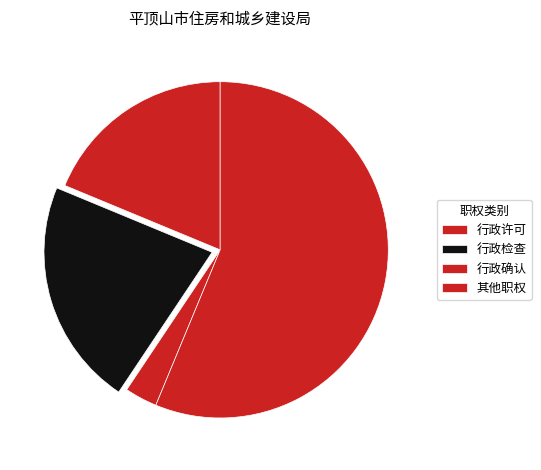

Which category has the smallest portion of the pie?

行政确认